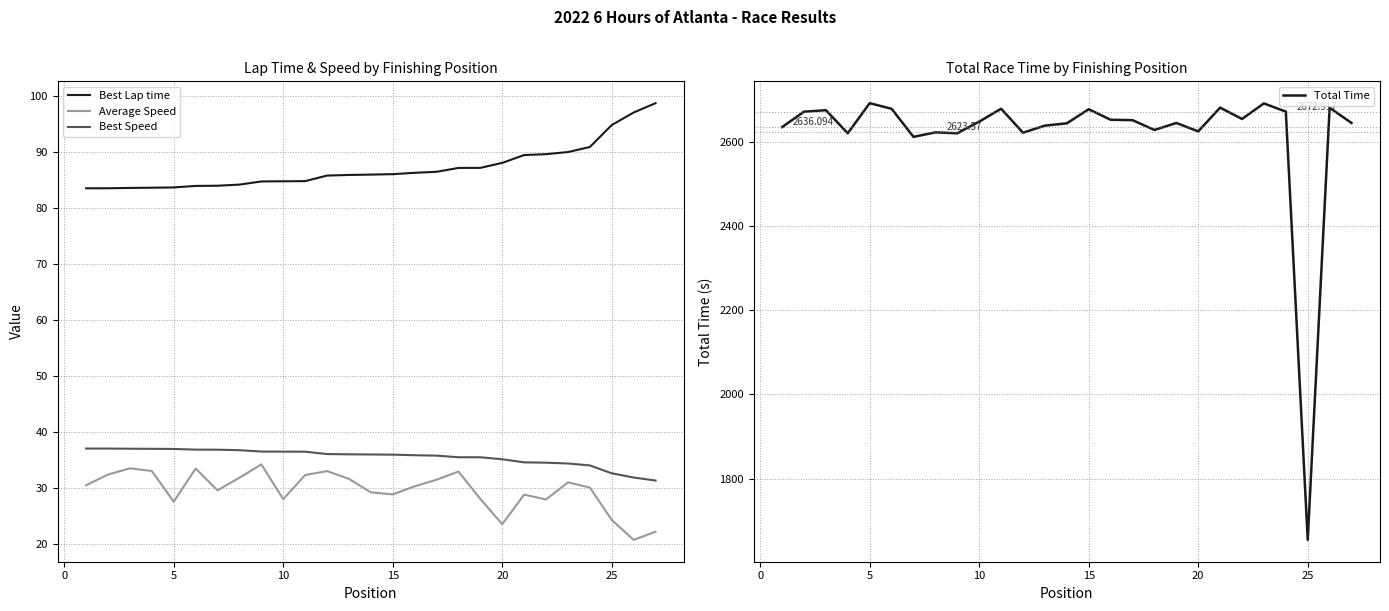

Read the Best Lap time value at 10.

84.8